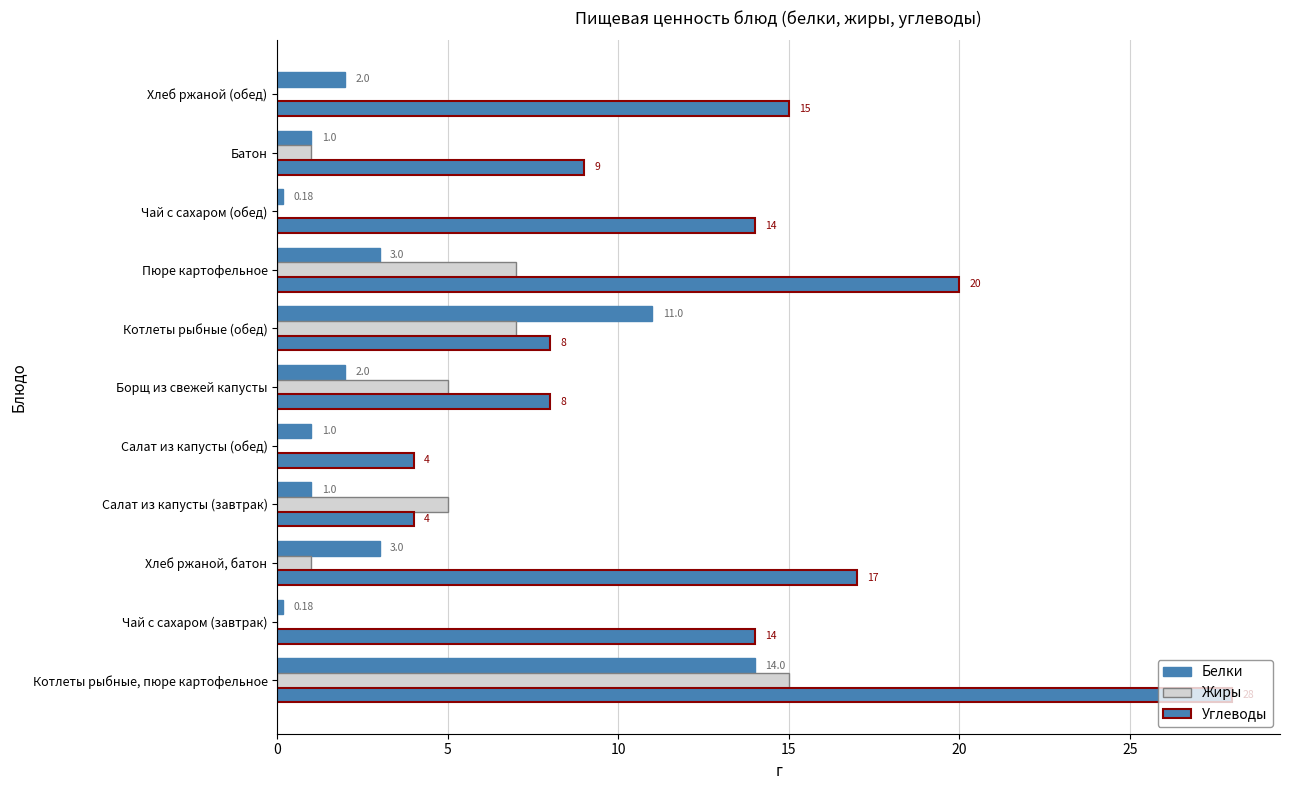

Which series has the widest spread of values?

Углеводы